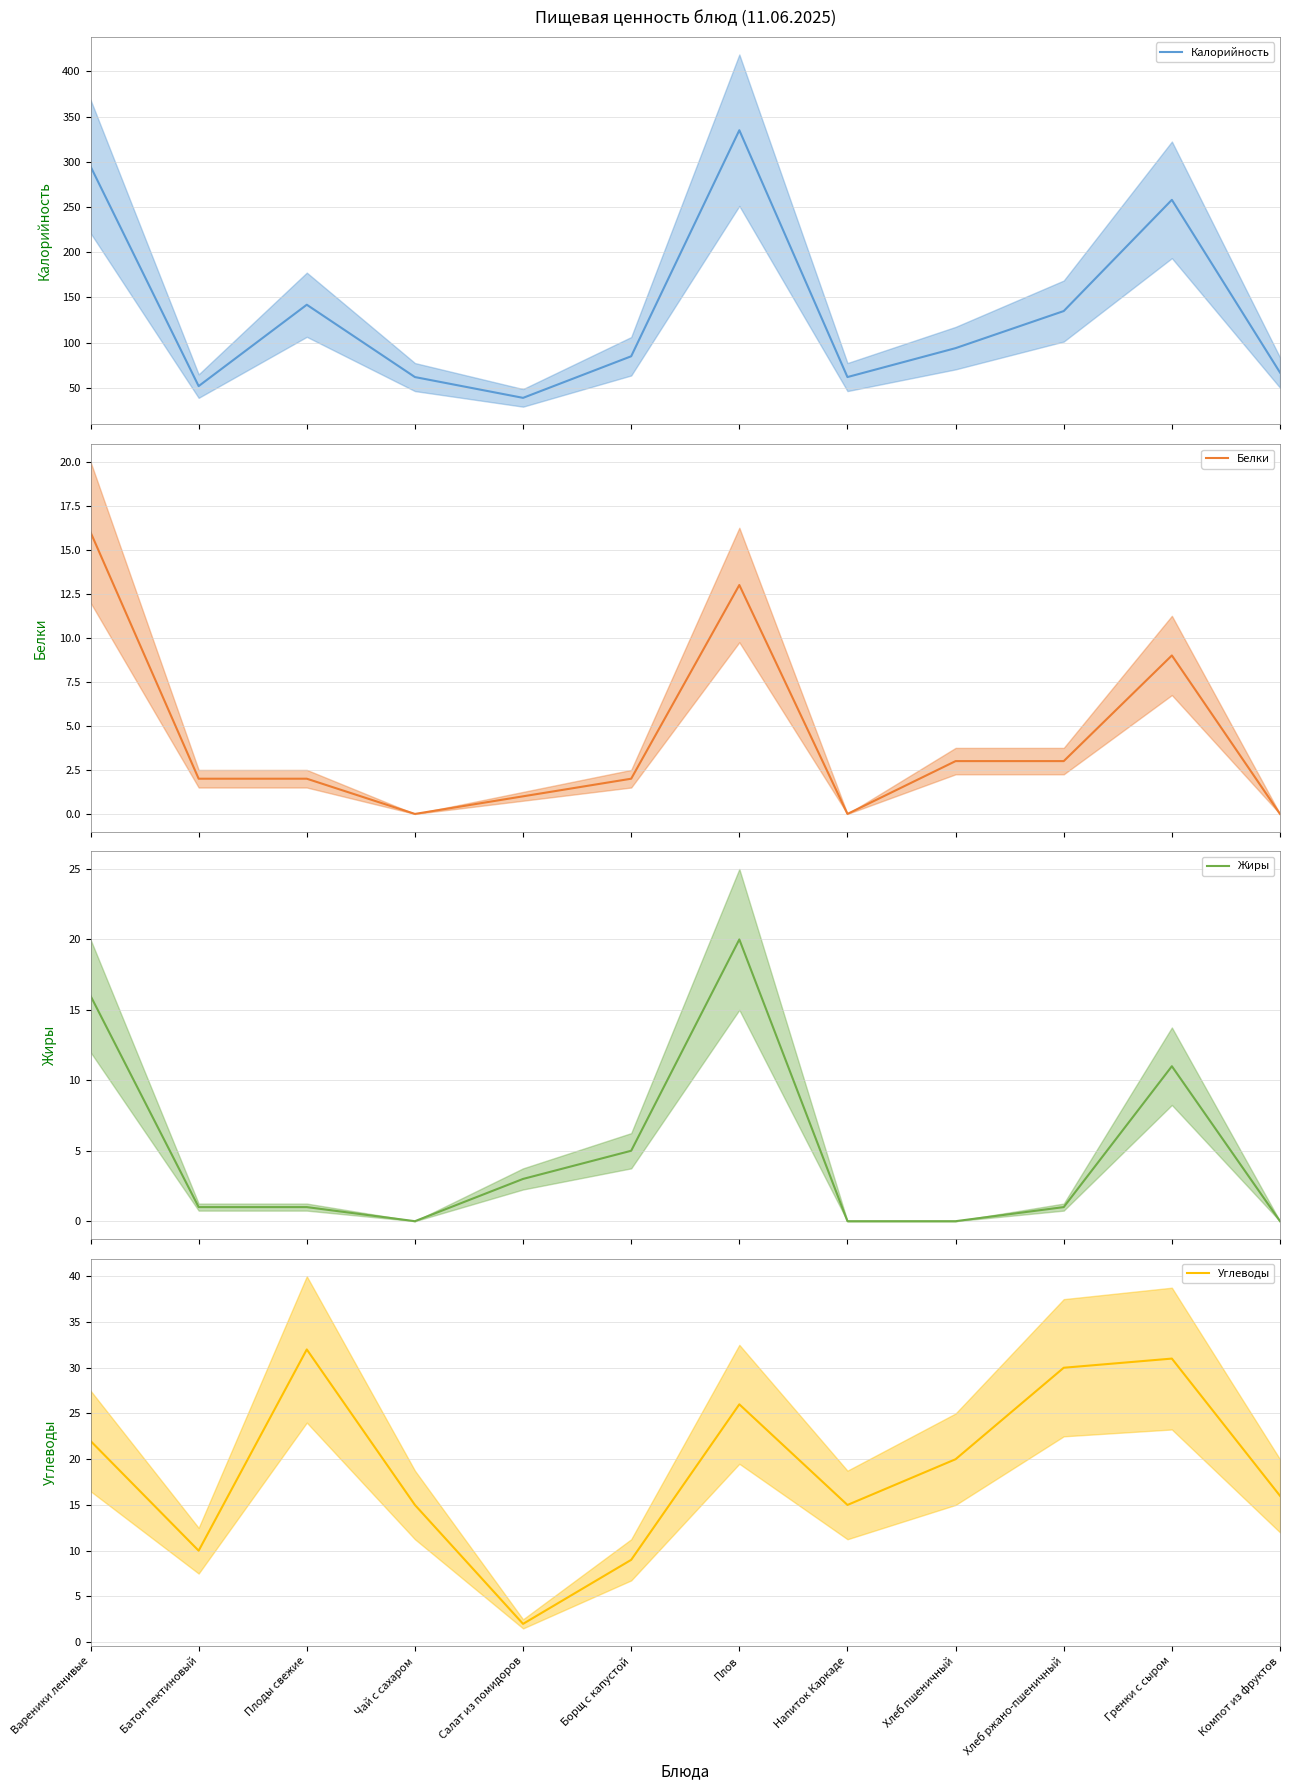

What is the lowest value of the Калорийность series?

39